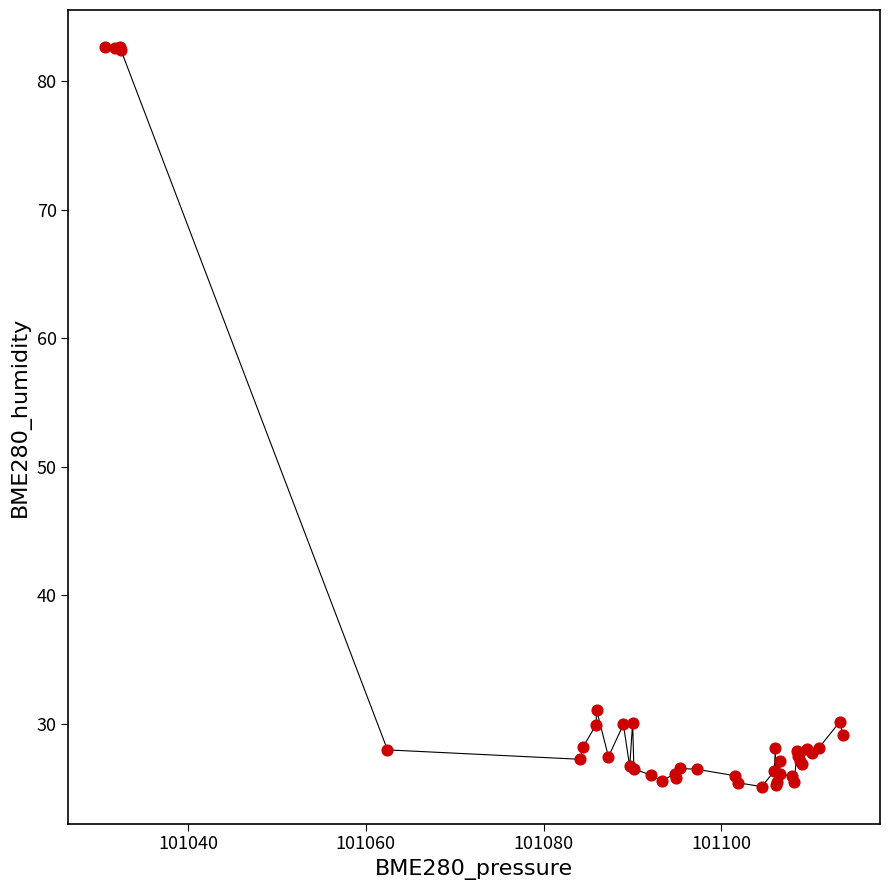

What Y value in the scatter plot is closest to 53?

31.1